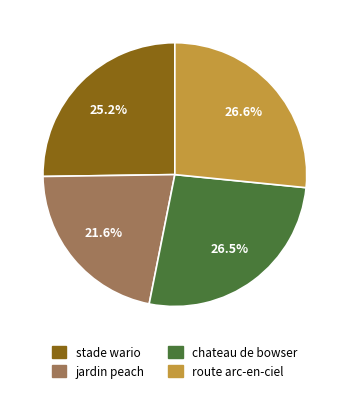

What is the smallest slice in the pie chart?

jardin peach